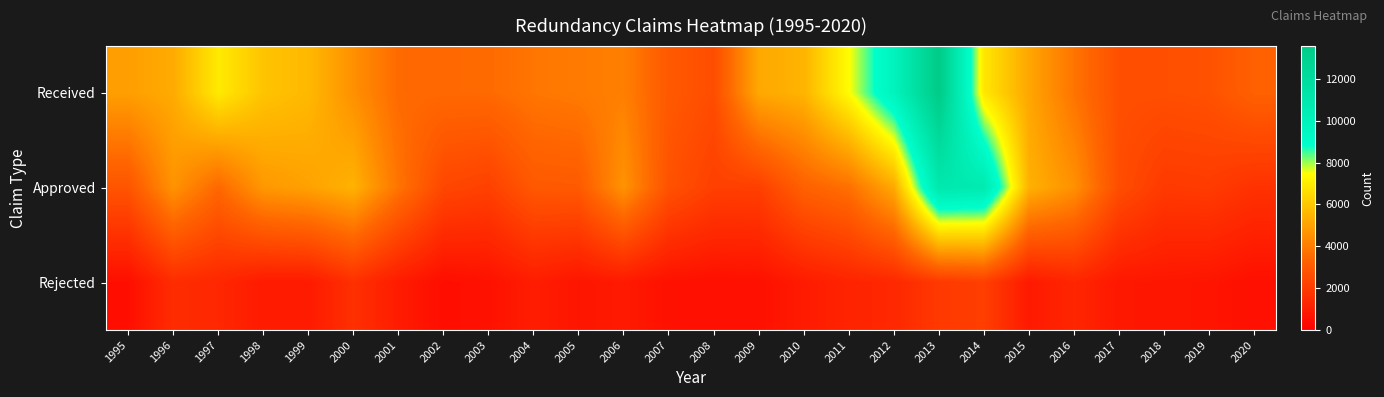

List the series in order of their overall mean, highest first.

Received, Approved, Rejected